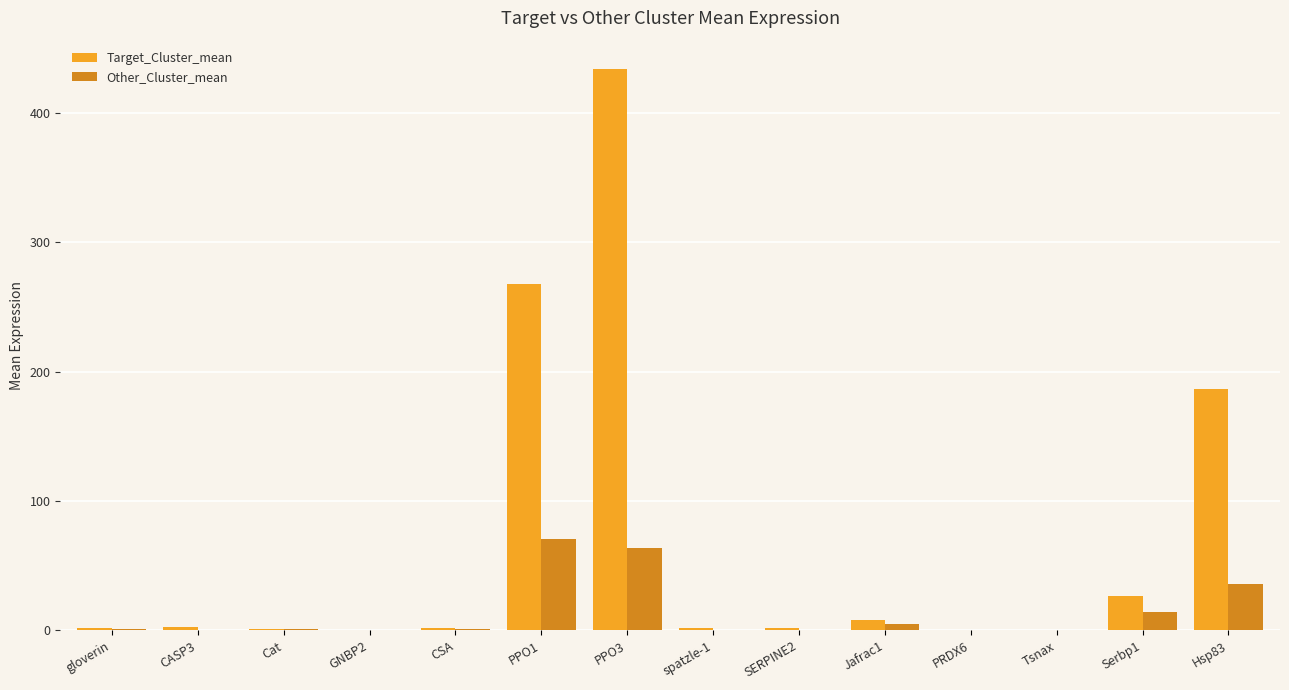

Where does the Other_Cluster_mean series first go above 1?

gloverin